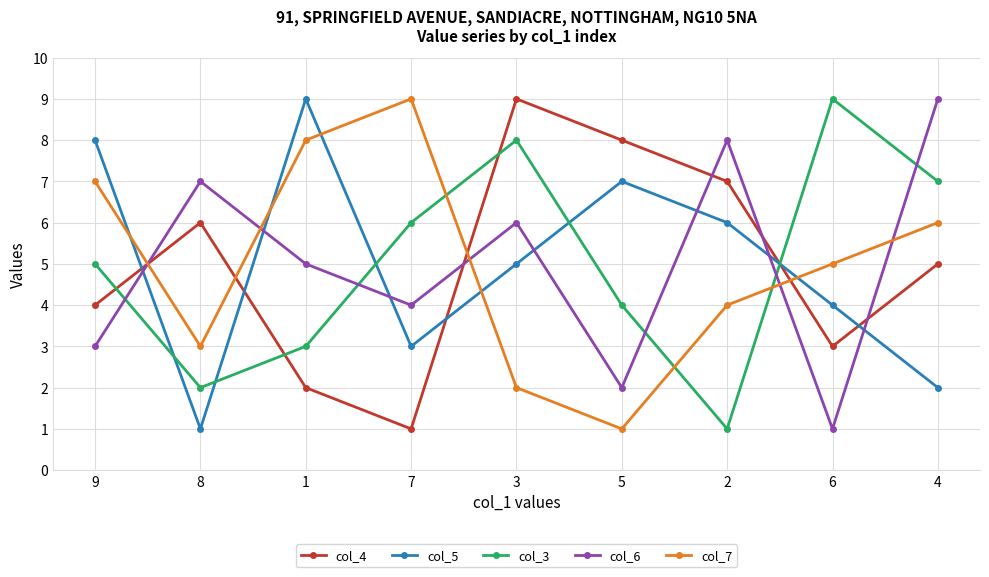

What is the maximum value for col_6?

9